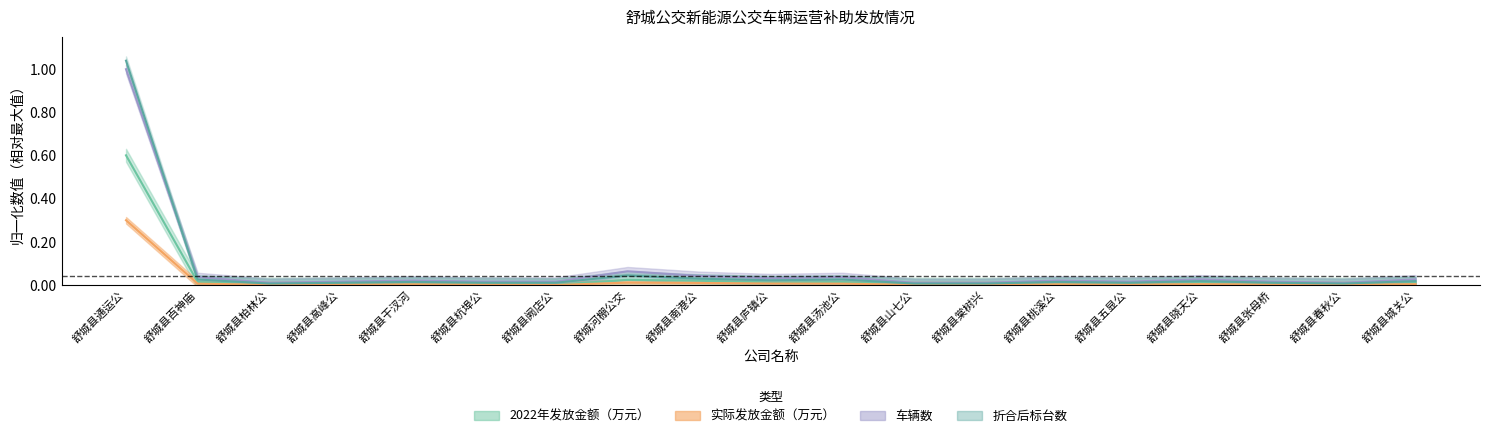

What is the difference between the maximum and minimum values in the 2022年发放金额（万元） series?

0.6